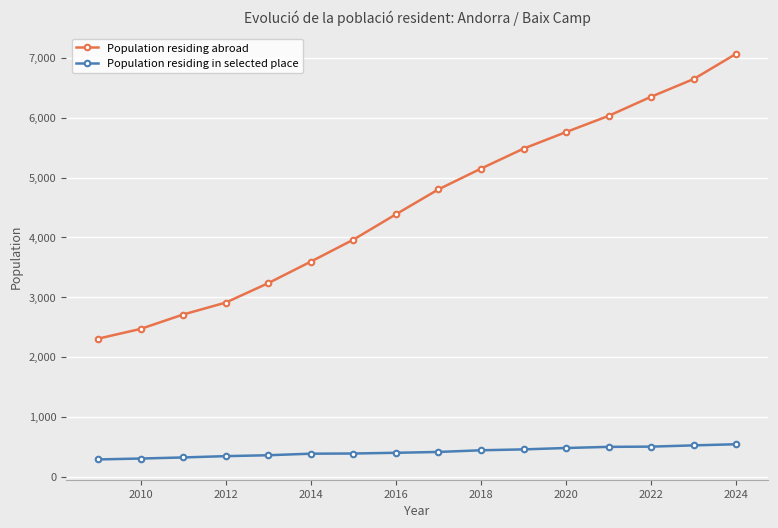

What is the smallest value displayed?

290